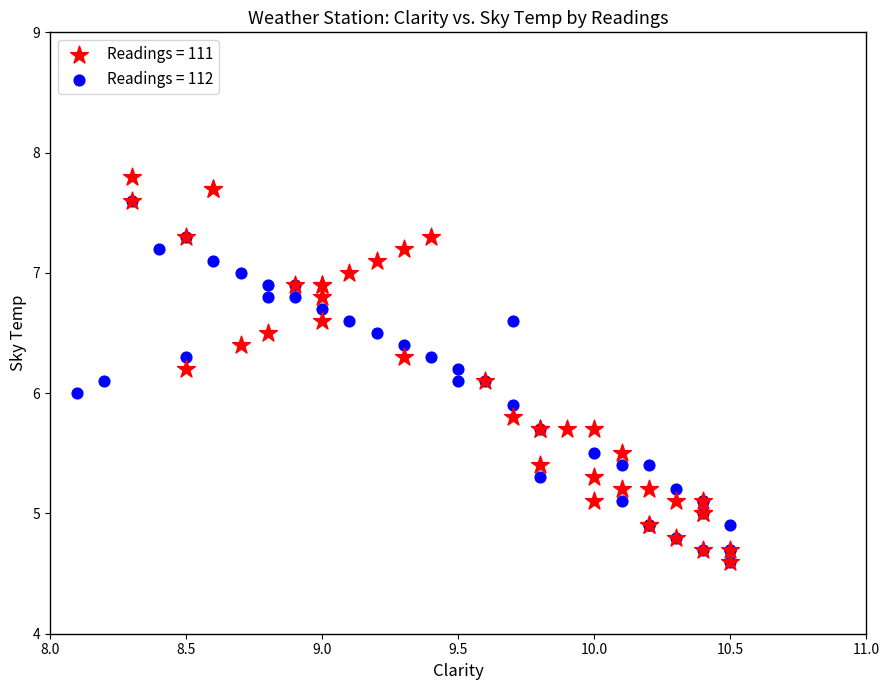

Which series has the widest spread of Y values?

Readings = 111